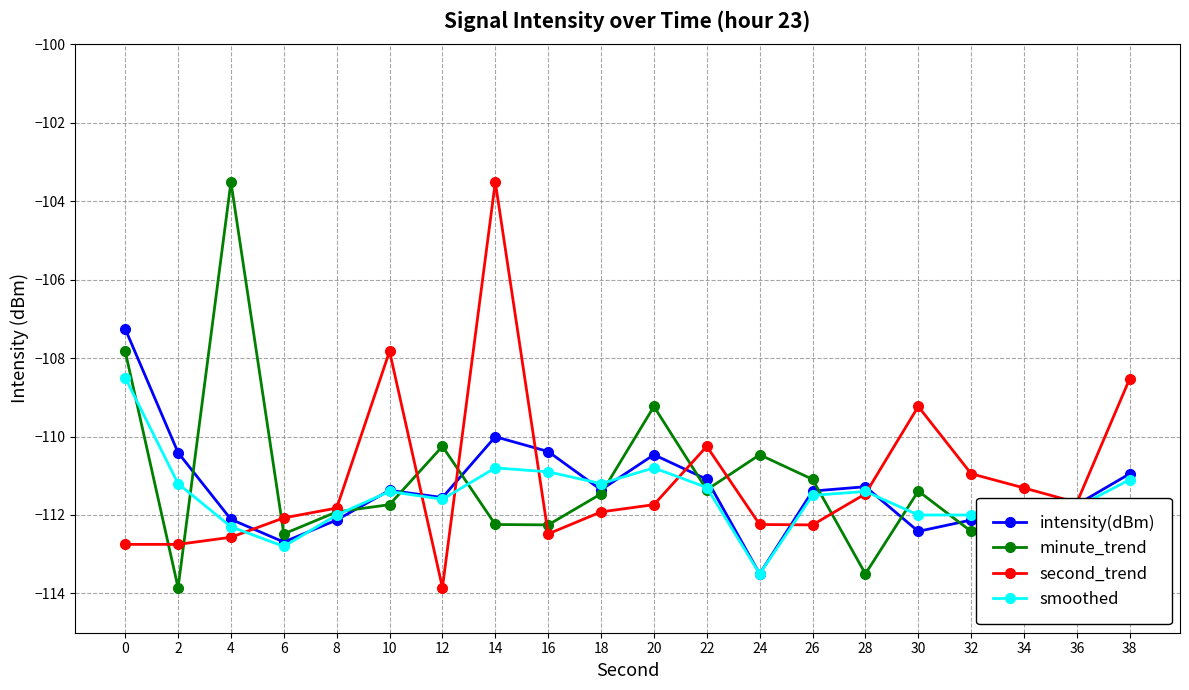

What is the greatest value displayed?

-103.5